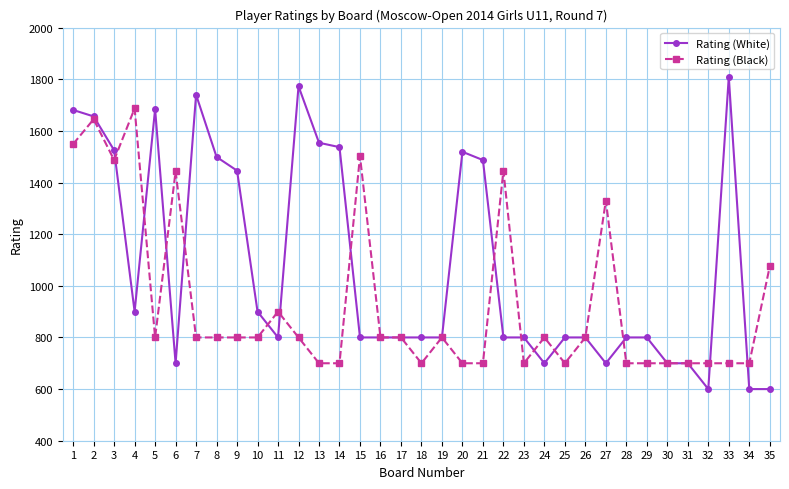

What is the minimum value for Rating (White)?

600